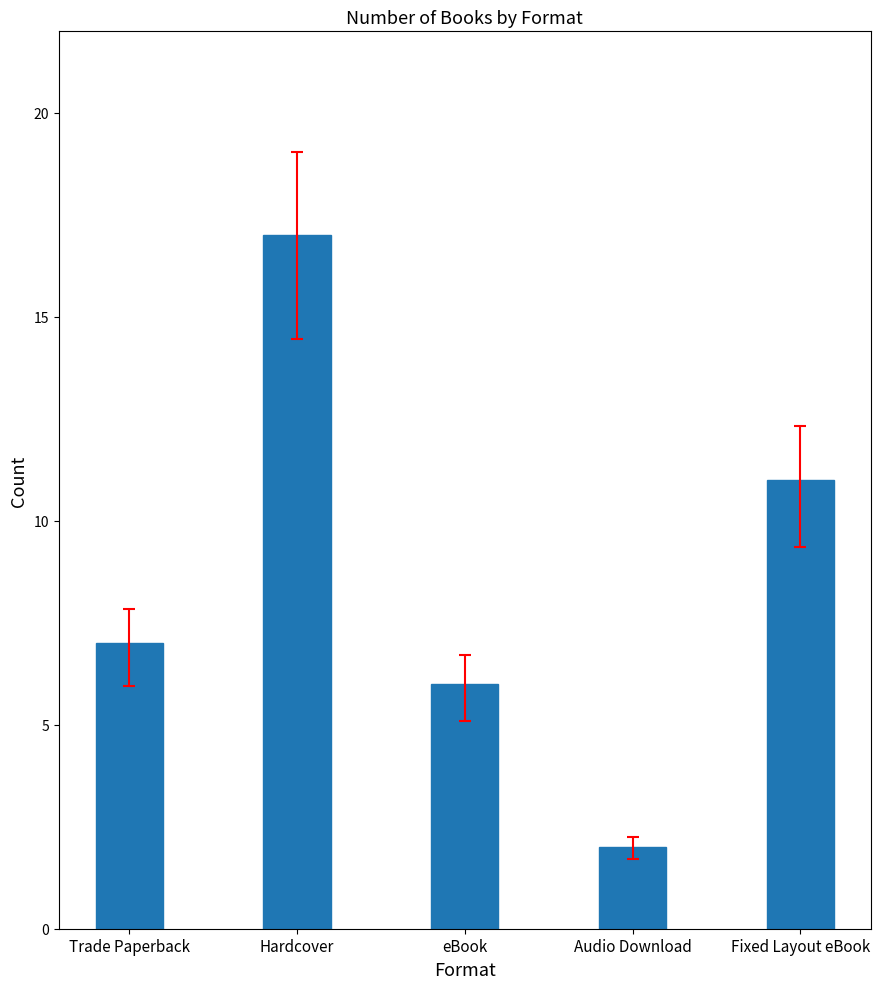

How many data points are less than 7?

2